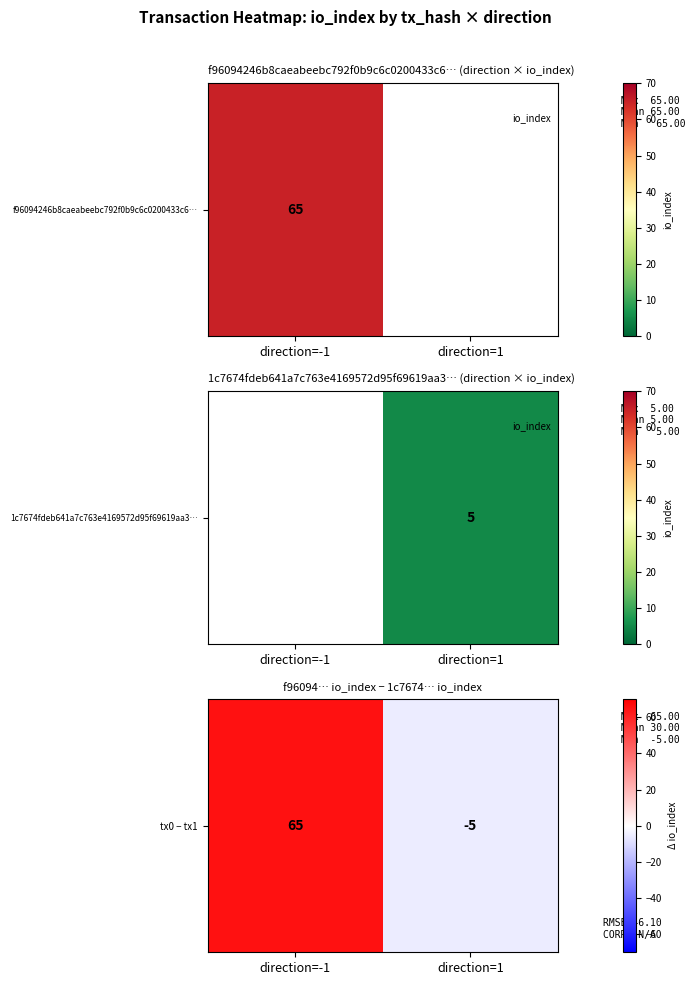

Which label corresponds to the largest value in the chart?

direction=-1